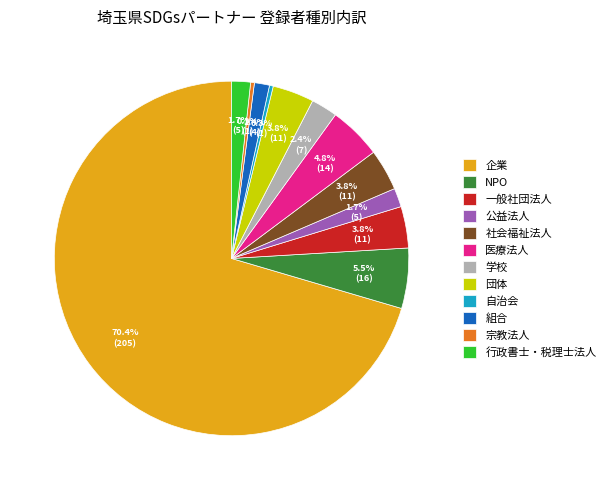

The 団体 slice represents 18% of the pie. True or false?

False